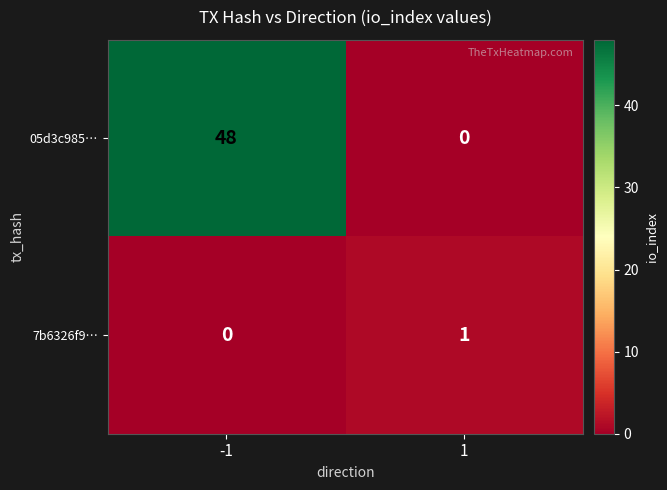

The 7b6326f9… series shows 0 at -1. True or false?

True